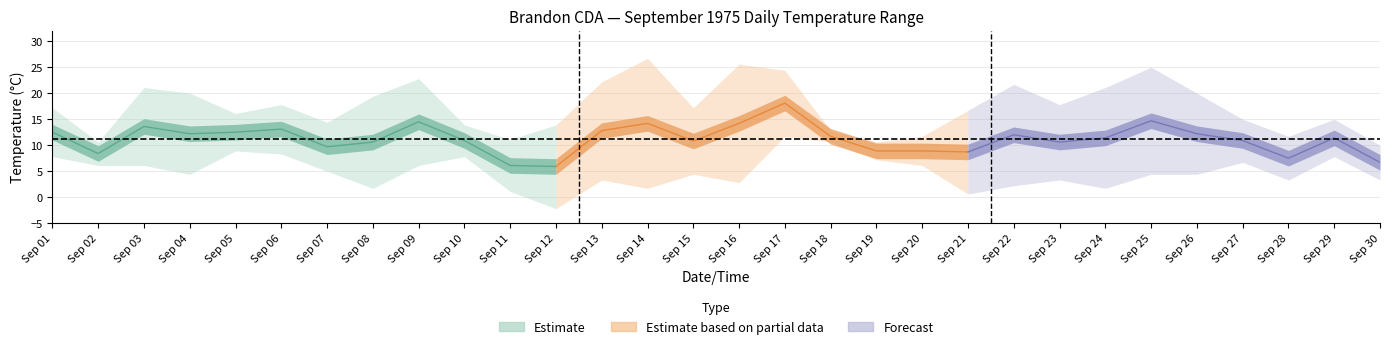

What is the difference between the maximum and minimum values in the Min Temp (°C) series?

13.9